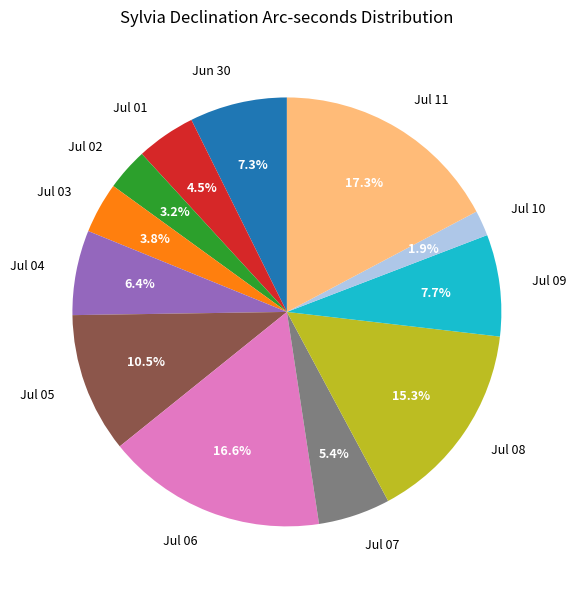

Which category has the smallest portion of the pie?

Jul 10